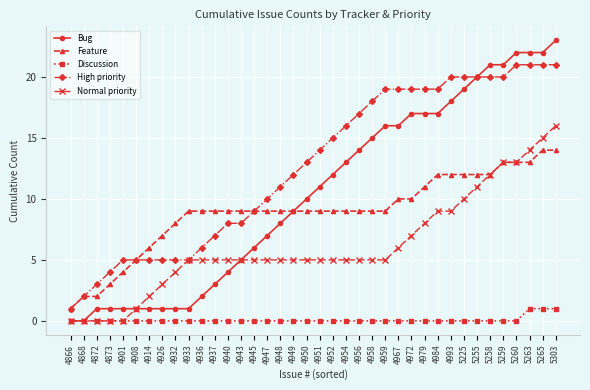

The Bug series shows 23 at 5303. True or false?

True